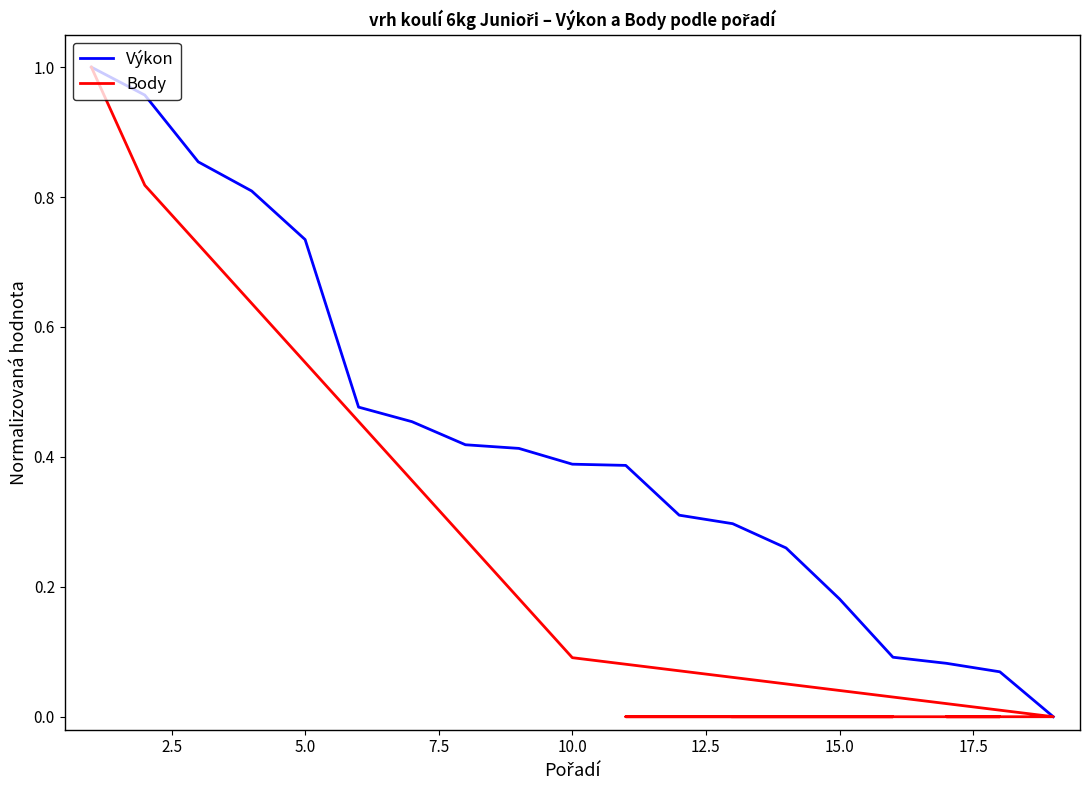

What is the difference between the maximum and minimum values in the Výkon series?

1.0